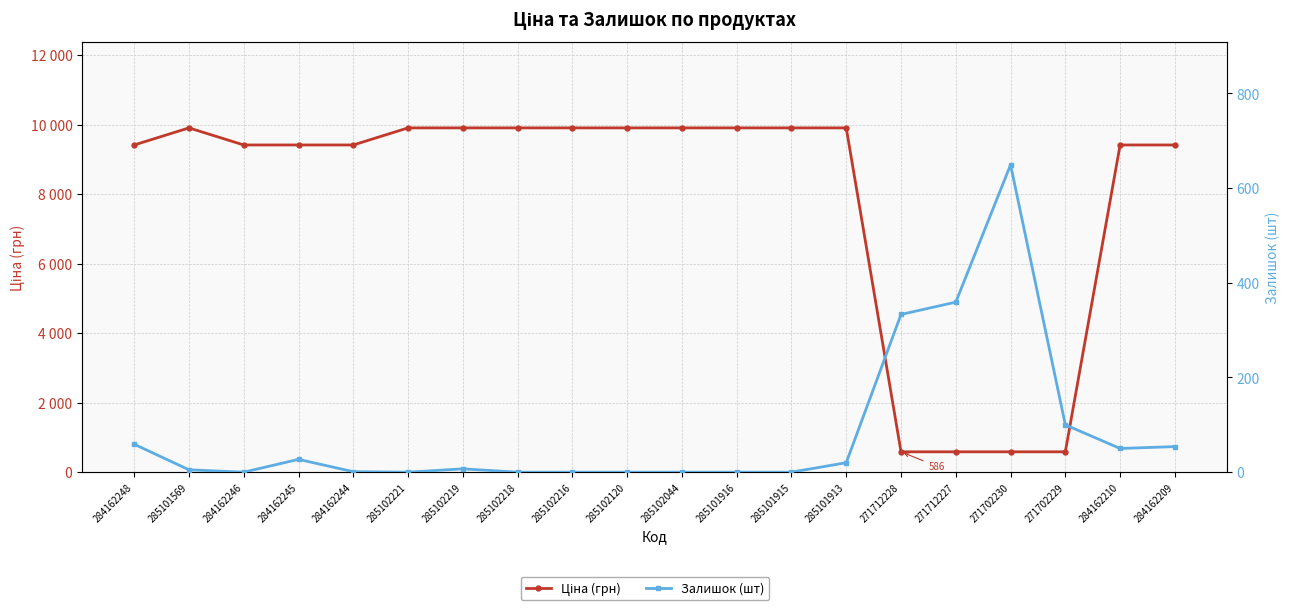

Reading left to right, transcribe all the data shown in this chart.

Ціна (грн): 9416.9	9908.5	9416.9	9416.9	9416.9	9908.5	9908.5	9908.5	9908.5	9908.5	9908.5	9908.5	9908.5	9908.5	586.0	586.0	586.0	586.0	9416.9	9416.9
Залишок (шт): 59.0	5.0	0.0	27.0	1.0	0.0	7.0	0.0	0.0	0.0	0.0	0.0	0.0	20.0	333.0	359.0	649.0	100.0	50.0	54.0